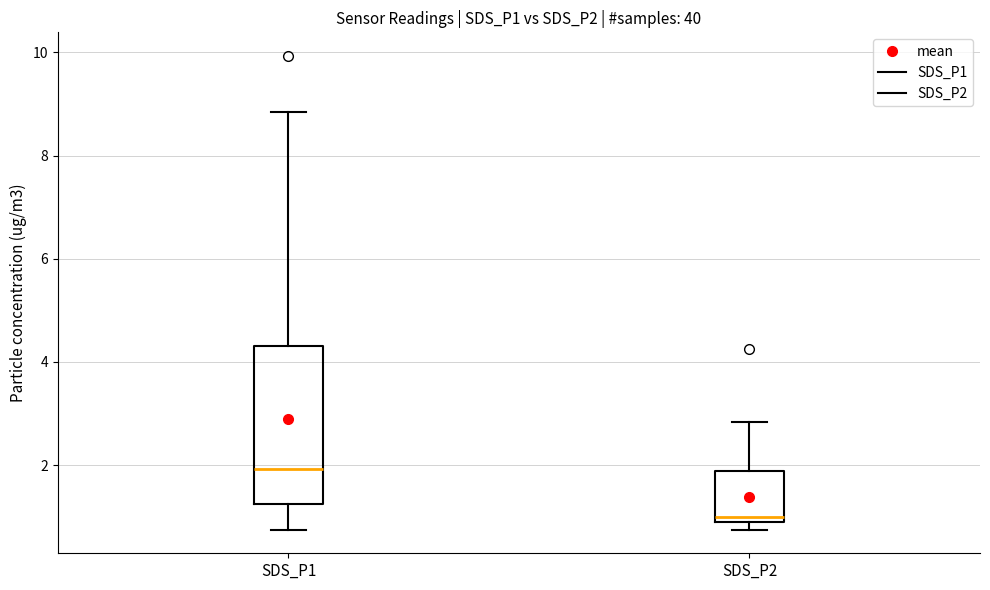

Which box has the highest median line?

SDS_P1